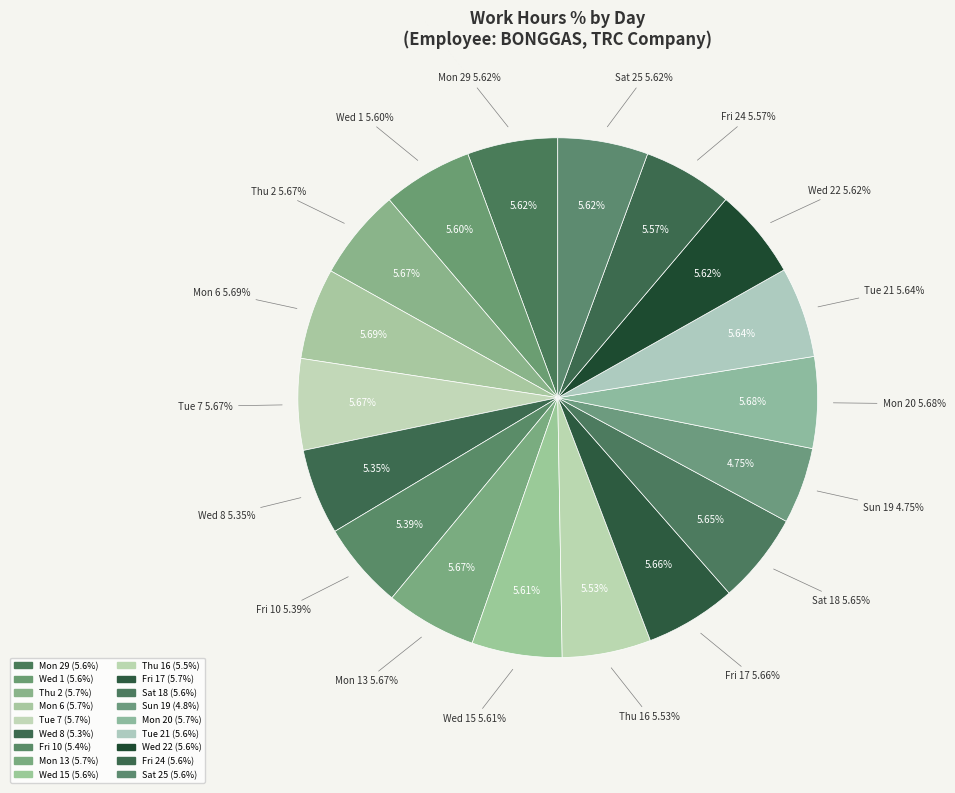

Which slice is the largest?

Mon 6